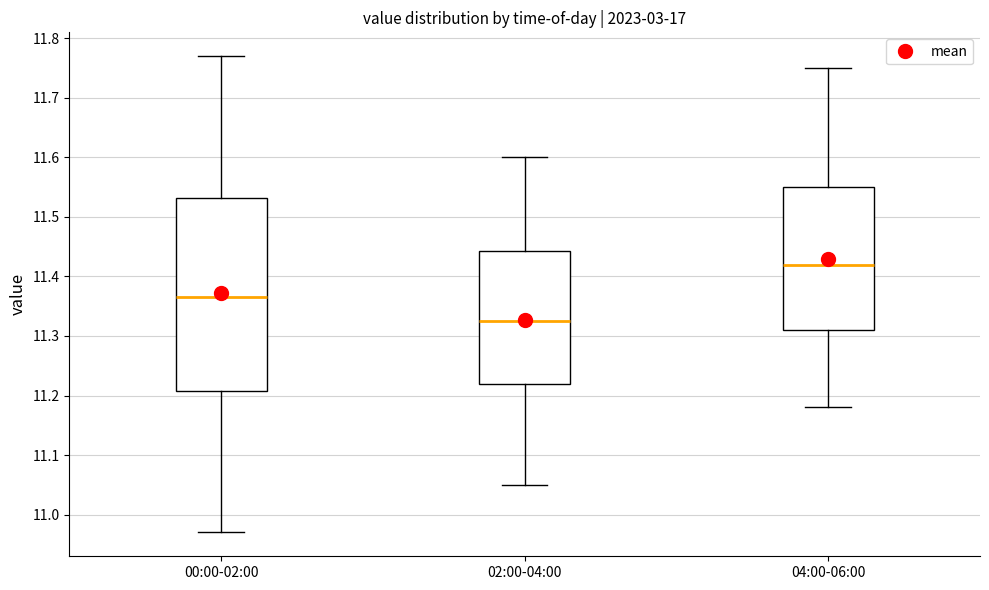

Which box has the highest median line?

04:00-06:00